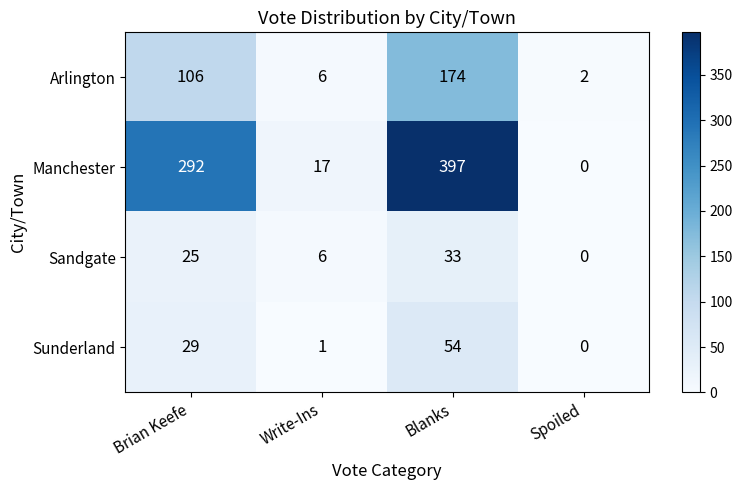

Is it true that Arlington equals 71 at Brian Keefe?

False